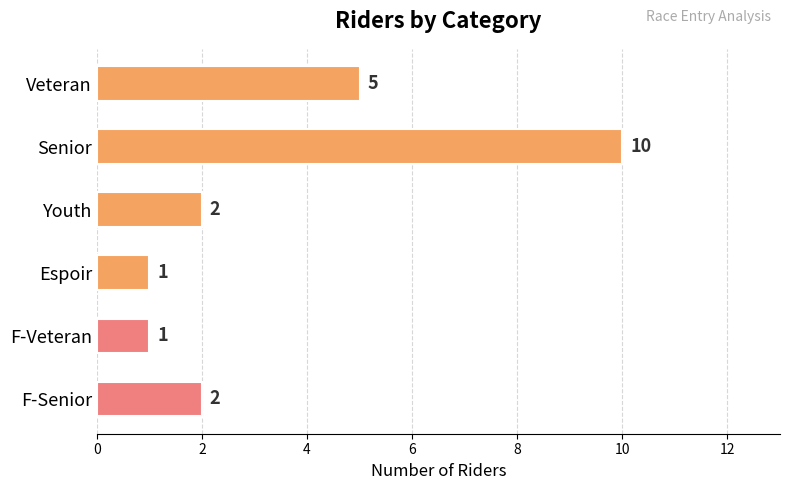

Count the values in the range 1 to 5.

5